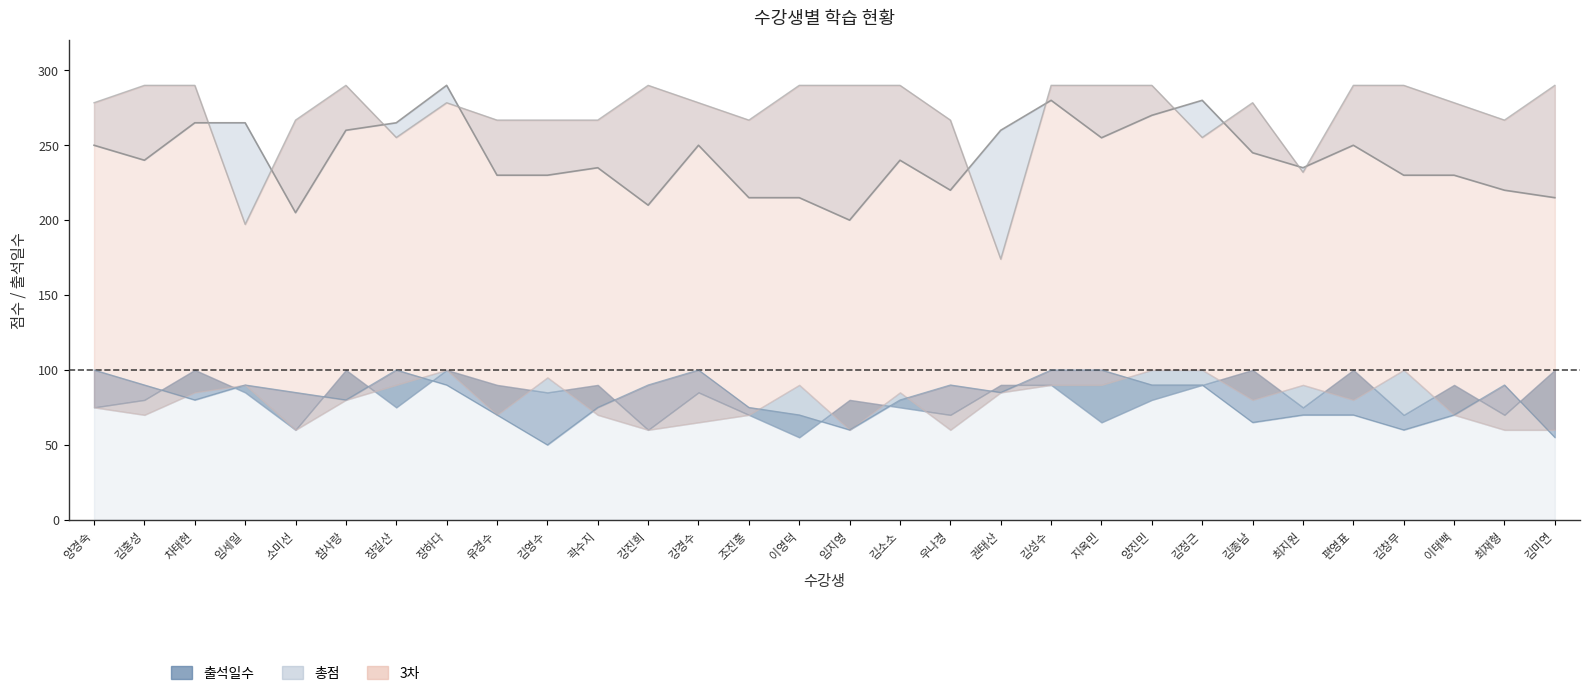

What position from the right is 이영덕?

16